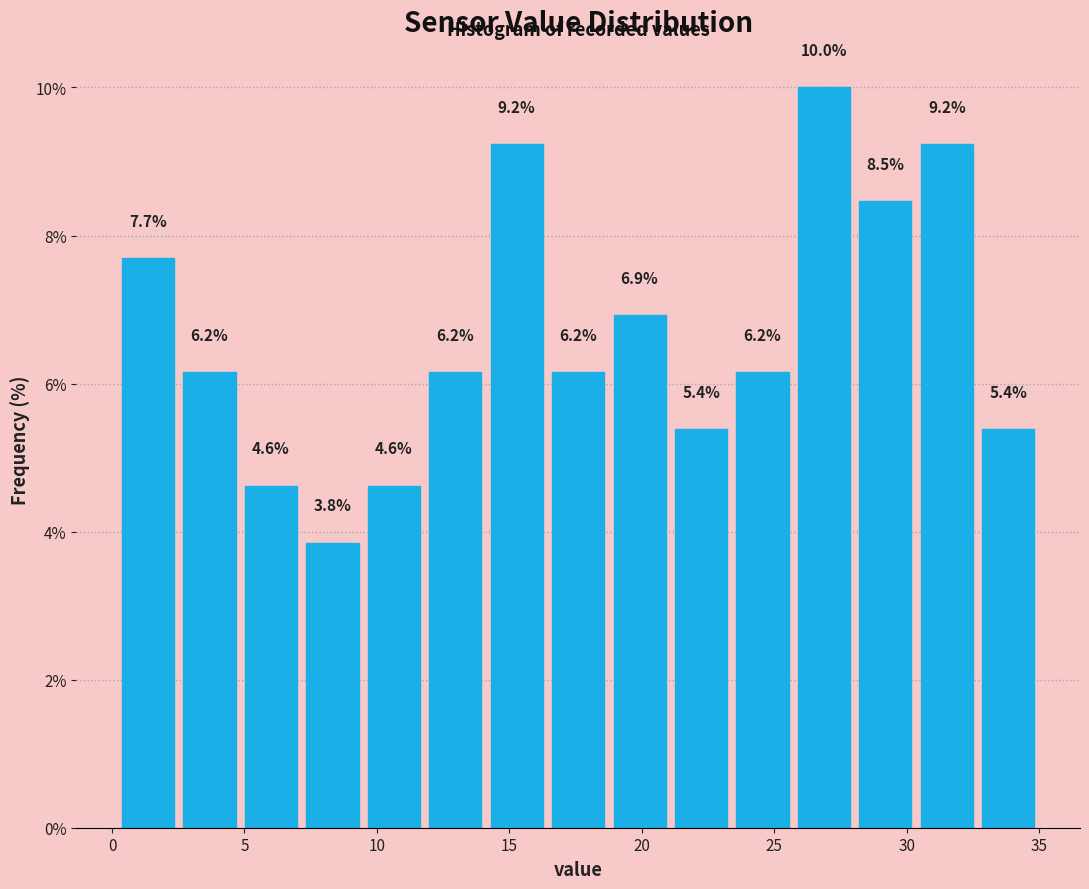

Reading left to right, list every bar in this chart as the range it spans on the x-axis followed by its height. The bar edges are not printed on the chart, so give them approximately, as read against the axis.

0.0 to 2.5: 7.7
2.5 to 5.0: 6.2
5.0 to 7.0: 4.6
7.0 to 9.5: 3.8
9.5 to 12.0: 4.6
12.0 to 14.0: 6.2
14.0 to 16.5: 9.2
16.5 to 19.0: 6.2
19.0 to 21.0: 6.9
21.0 to 23.5: 5.4
23.5 to 25.5: 6.2
25.5 to 28.0: 10.0
28.0 to 30.5: 8.5
30.5 to 32.5: 9.2
32.5 to 35.0: 5.4